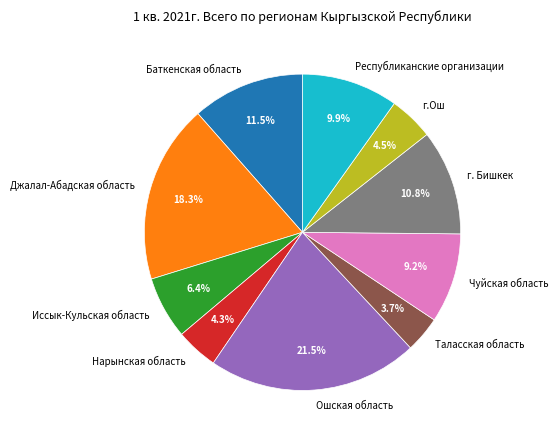

To the nearest percent, what is the average slice percentage?

10%